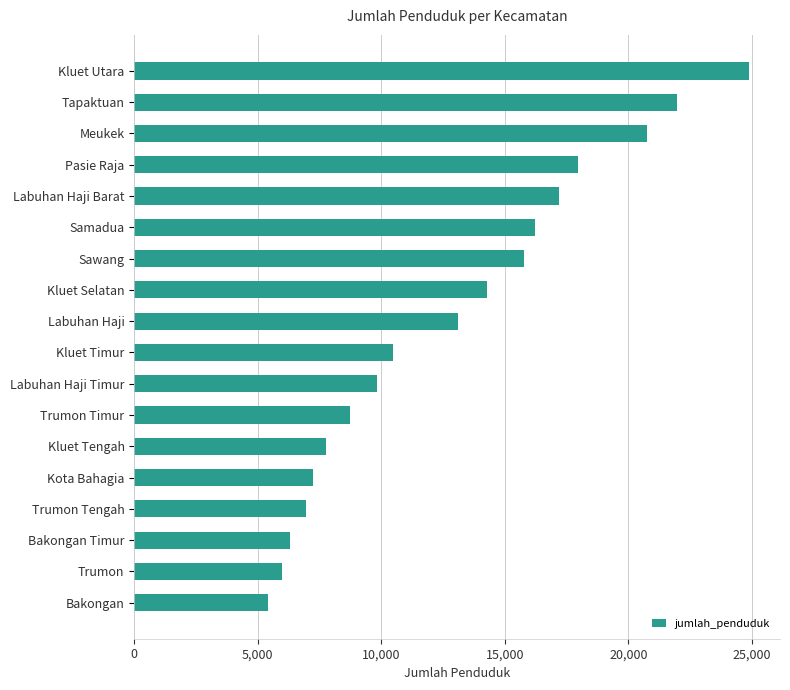

Reading bottom to top, extract all data points from this chart.

5413	5998	6305	6961	7219	7747	8747	9807	10492	13086	14291	15787	16213	17205	17948	20748	21975	24888